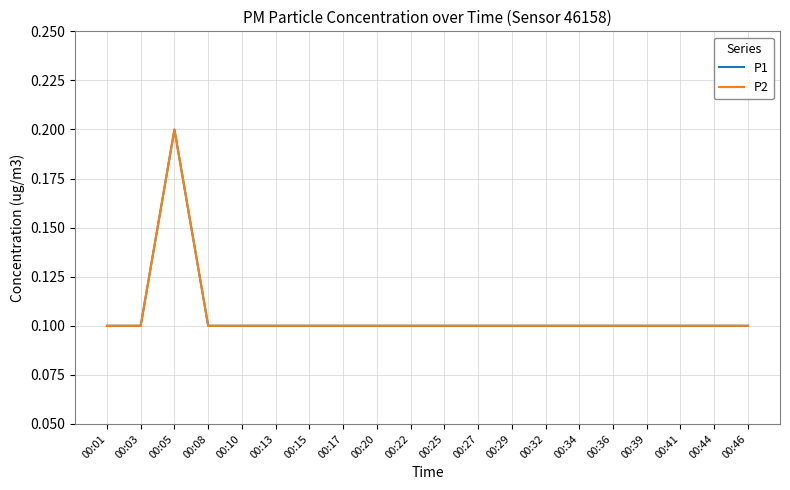

Is this an area chart (filled region under the line)?

No